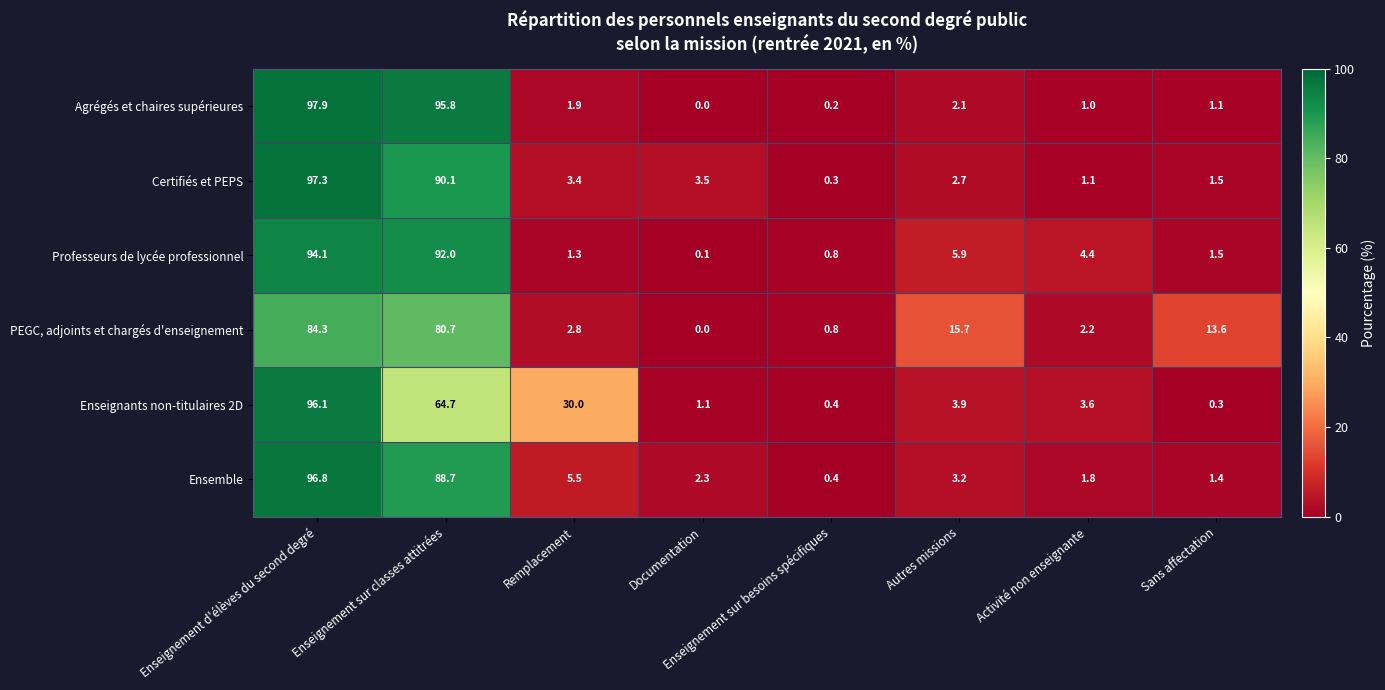

What is the difference between the second highest and minimum values in the Agrégés et chaires supérieures series?

95.8